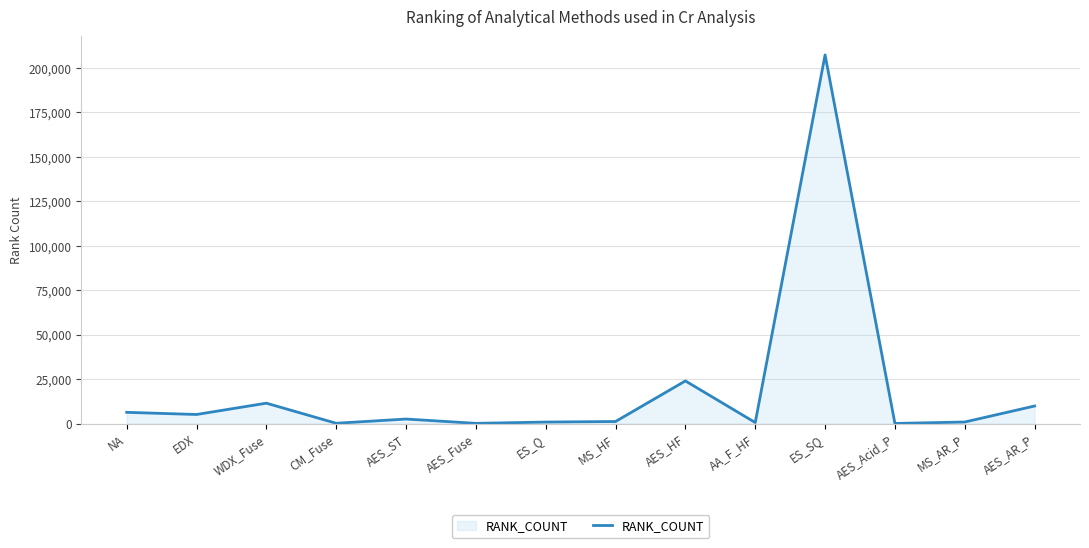

Where does the data first go above 2557?

NA